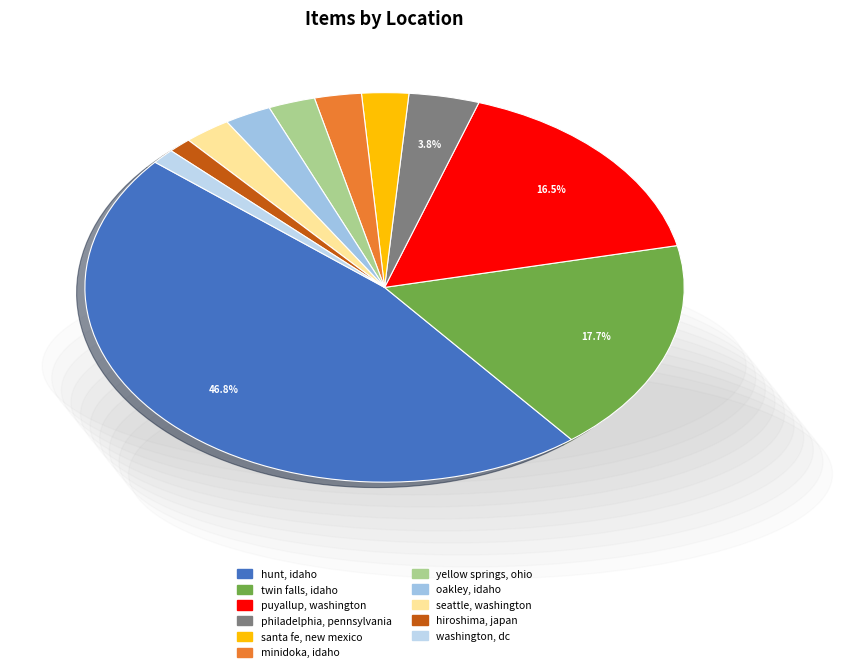

To the nearest percent, what percentage of the pie is santa fe, new mexico?

3%